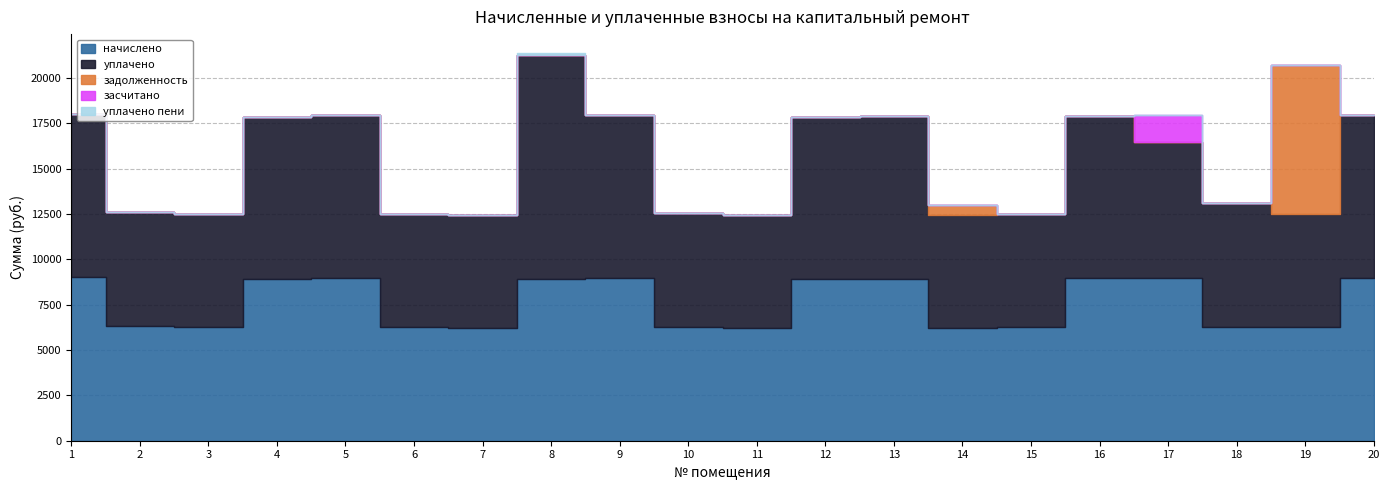

Between 11 and 12, which series saw the biggest shift?

начислено